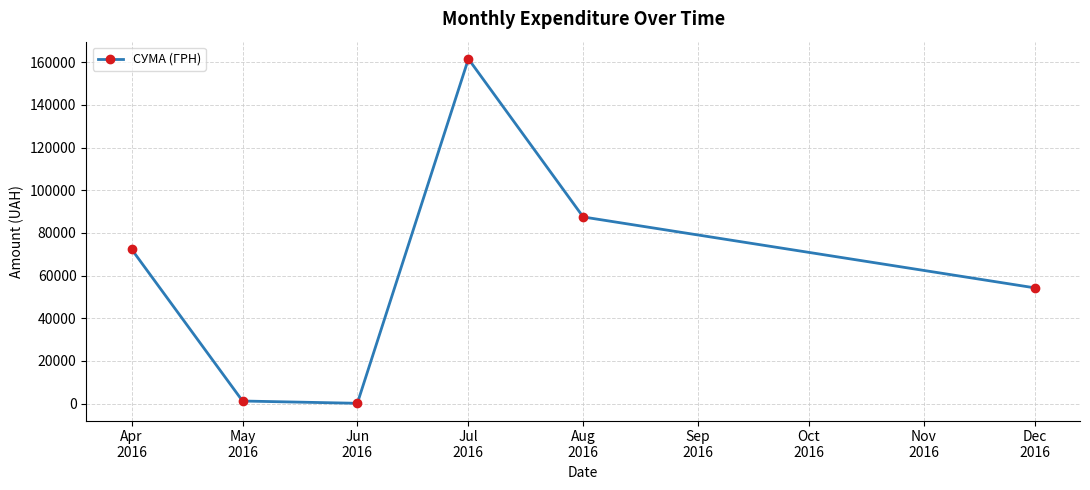

What is the greatest value displayed?

161513.3